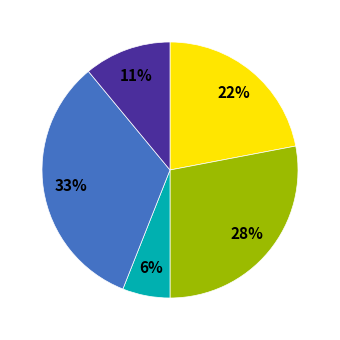

To the nearest percent, what is the difference between the largest and smallest slice percentages?

27%